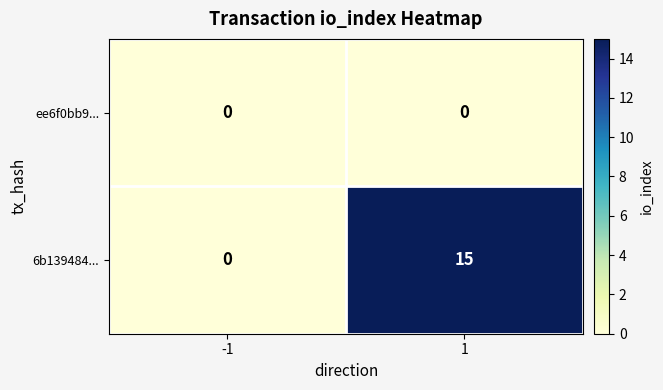

What is the maximum value for 6b139484...?

15